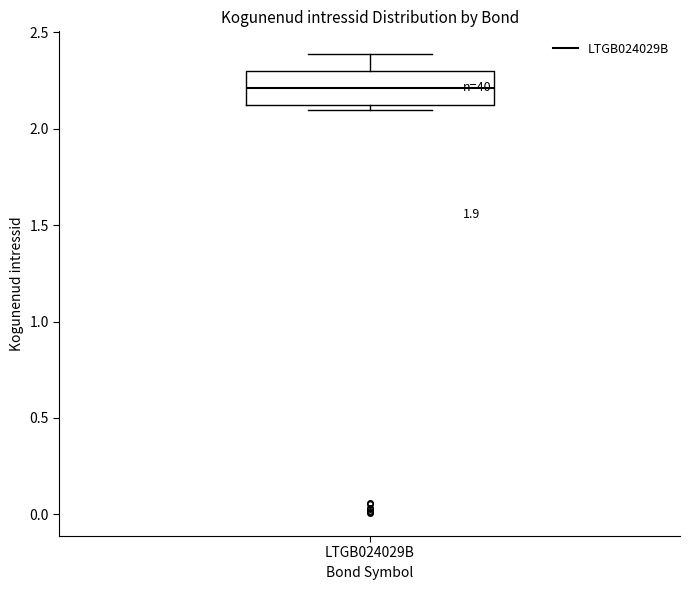

Where is the upper edge of the box for LTGB024029B on the y-axis? The values are not printed on the chart, so give them approximately, as read against the axis.

2.30